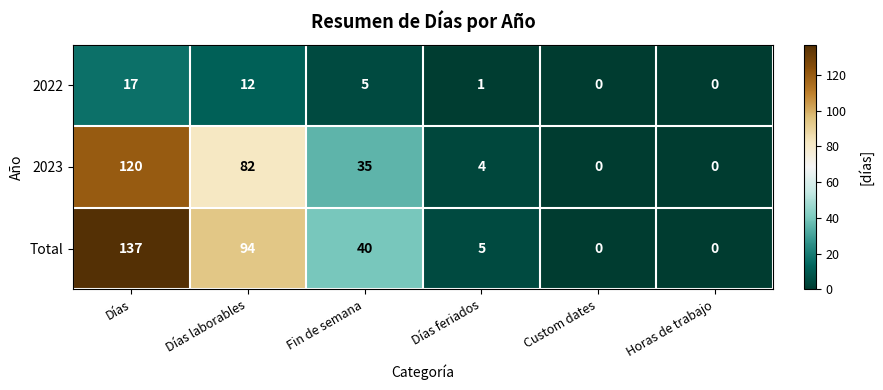

The value of Total at Días feriados is 5. True or false?

True